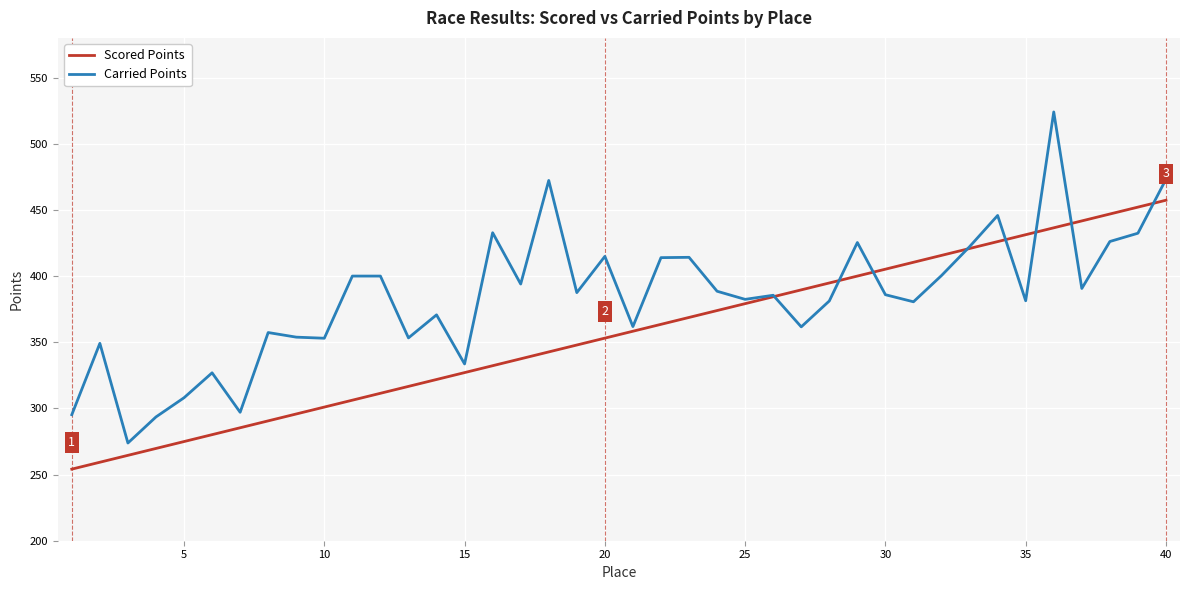

Which series has the largest range (max minus min)?

Carried Points